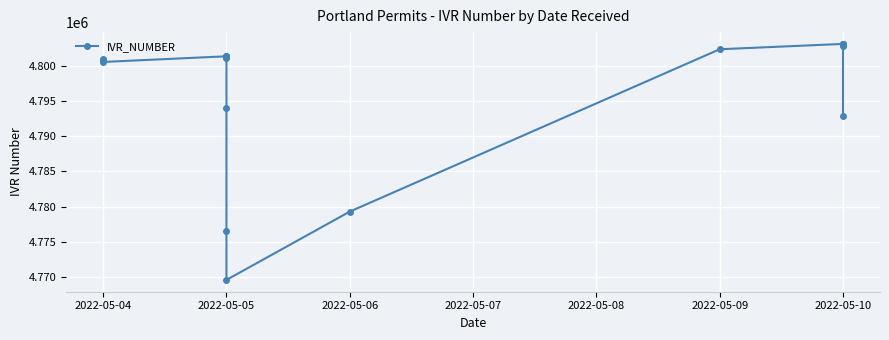

How many series are shown in this chart?

1